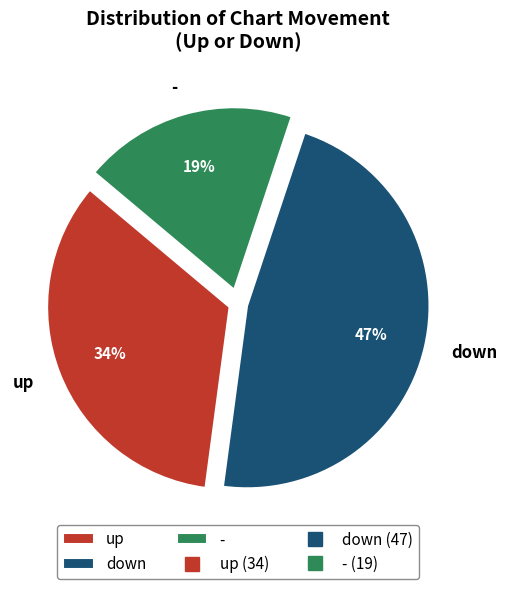

What percentage is the - slice, to the nearest percent?

19%